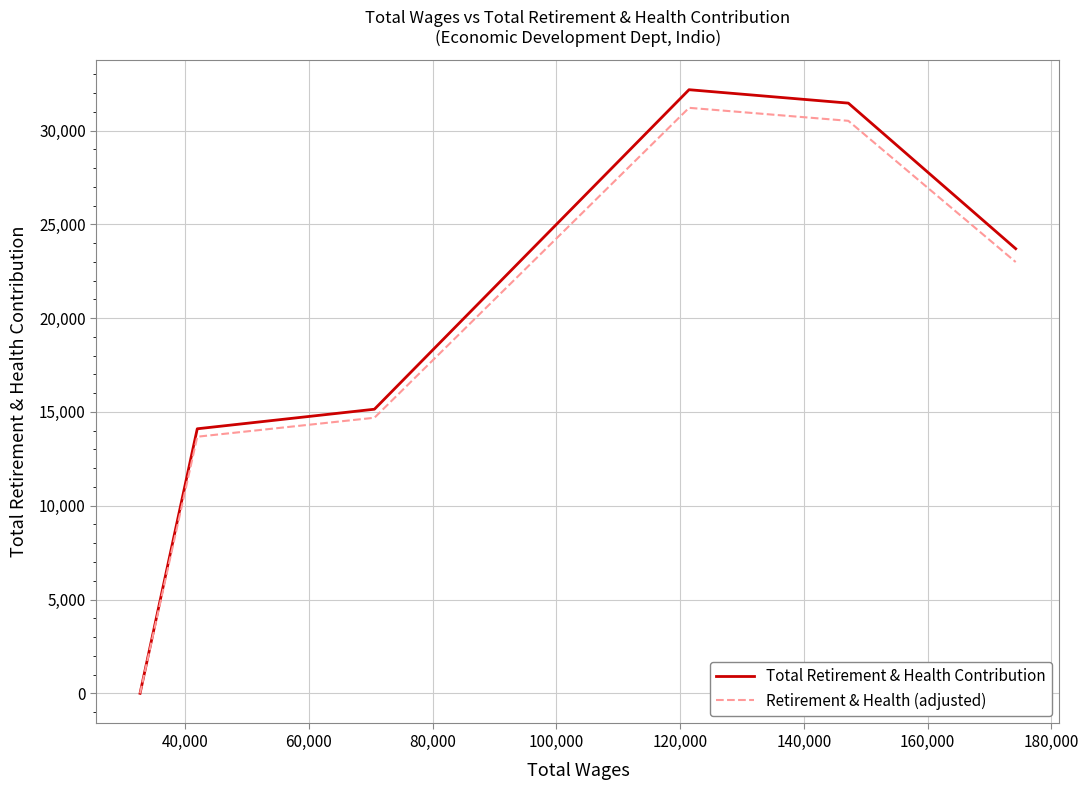

What is the highest value of the Total Retirement & Health Contribution series?

32182.0